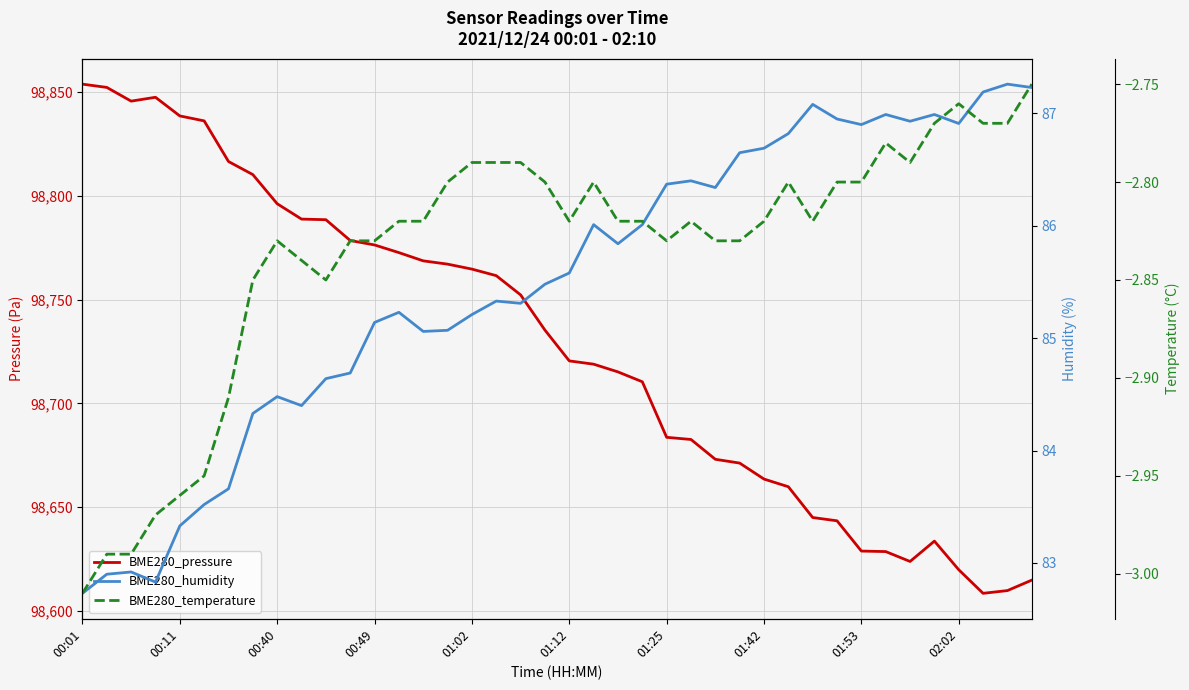

True or false: BME280_pressure and BME280_humidity cross at least once.

False